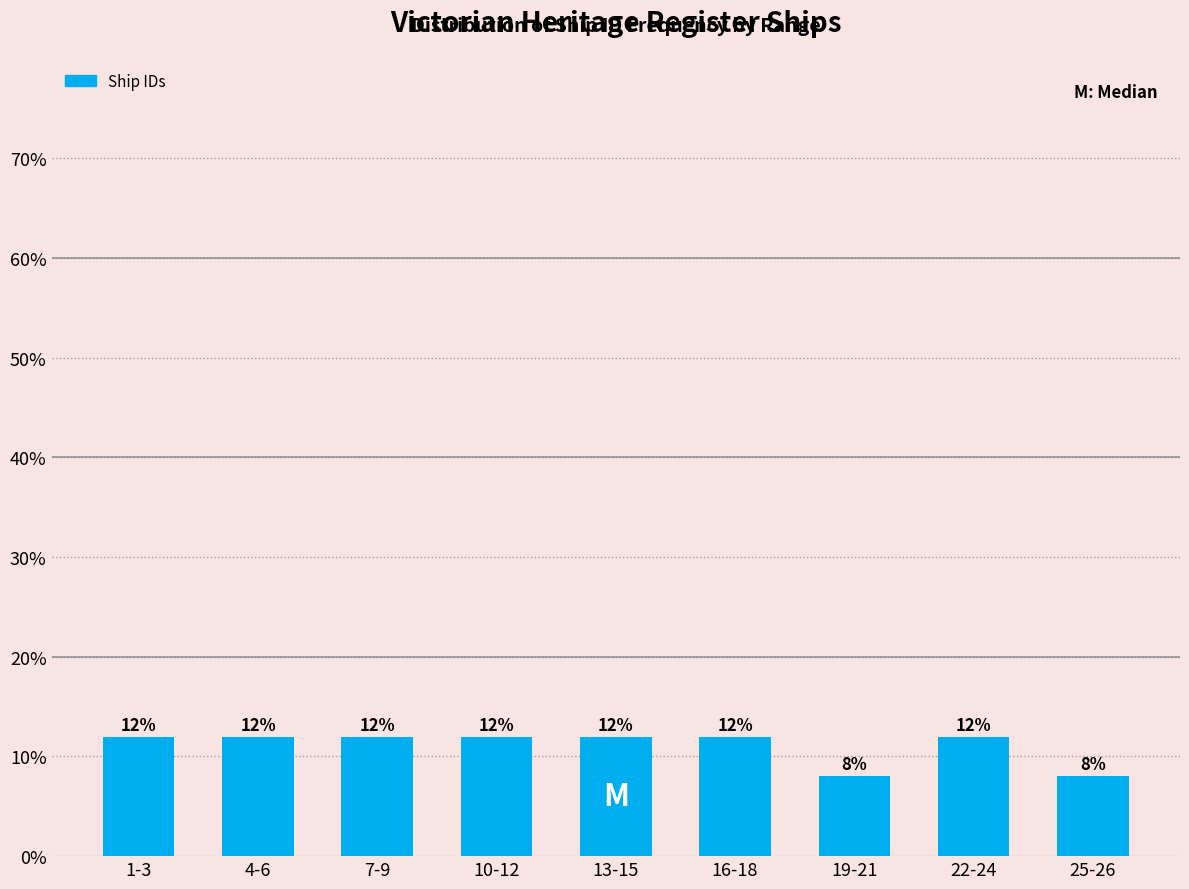

Reading right to left, extract all data points from this chart.

8	12	8	12	12	12	12	12	12